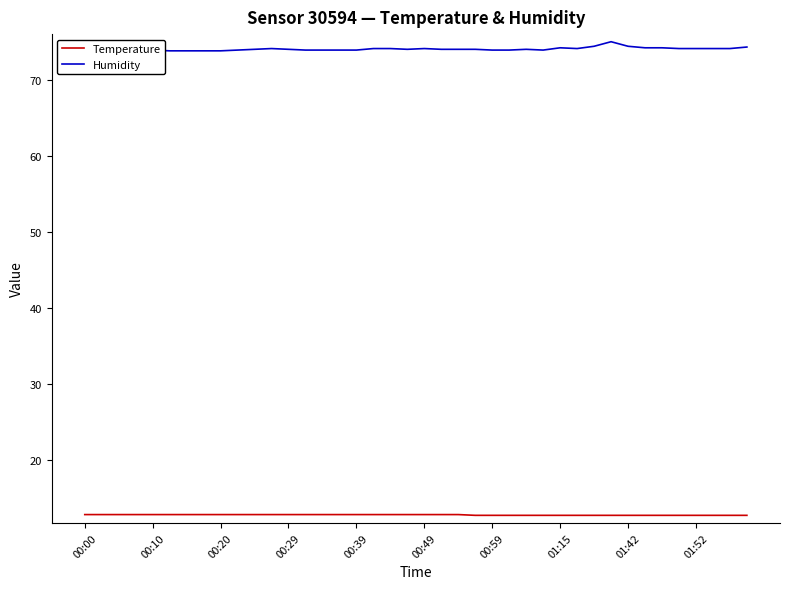

Is it true that Temperature equals 7.4 at 00:20?

False